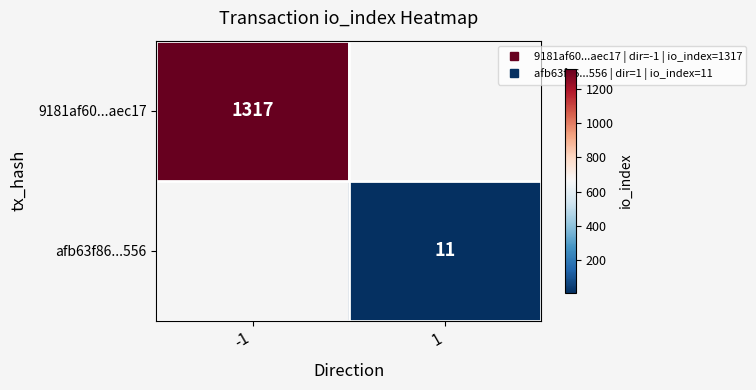

How many distinct data groups are displayed?

2